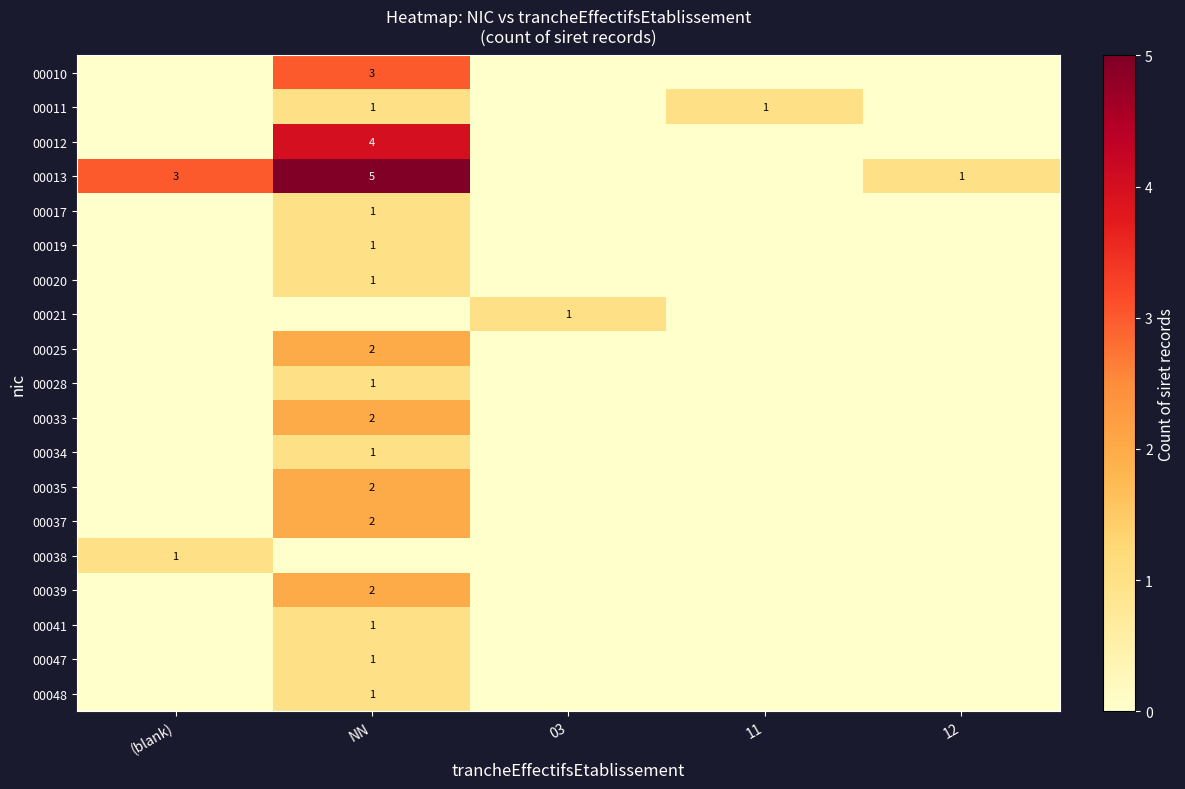

The value of 00013 at NN is 5. True or false?

True